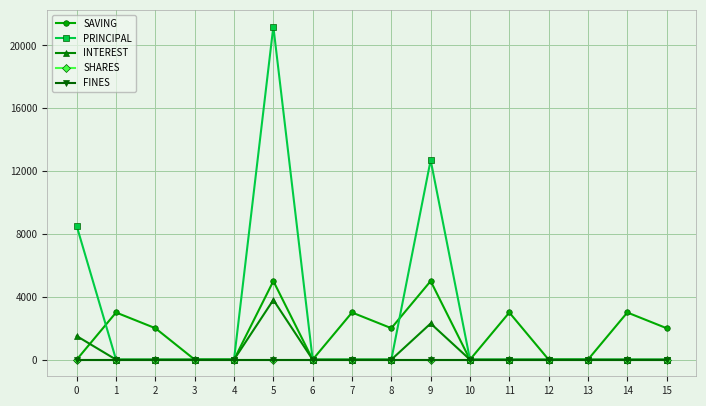

Which category has the highest value across all series?

5